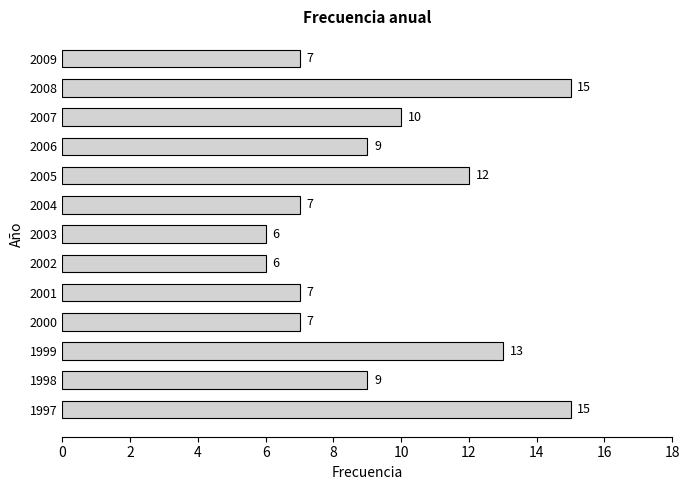

What is the smallest value displayed?

6